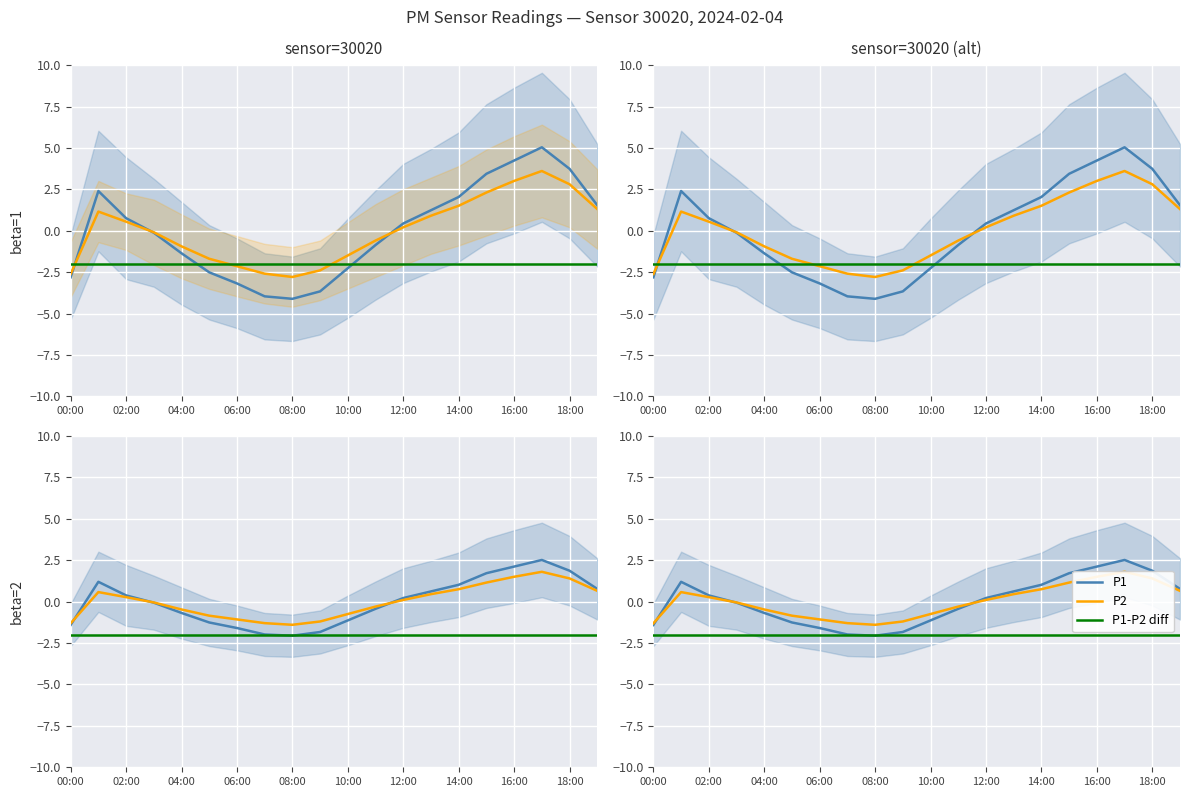

What is the value of the P2 point at the 11th from the left?

-0.7